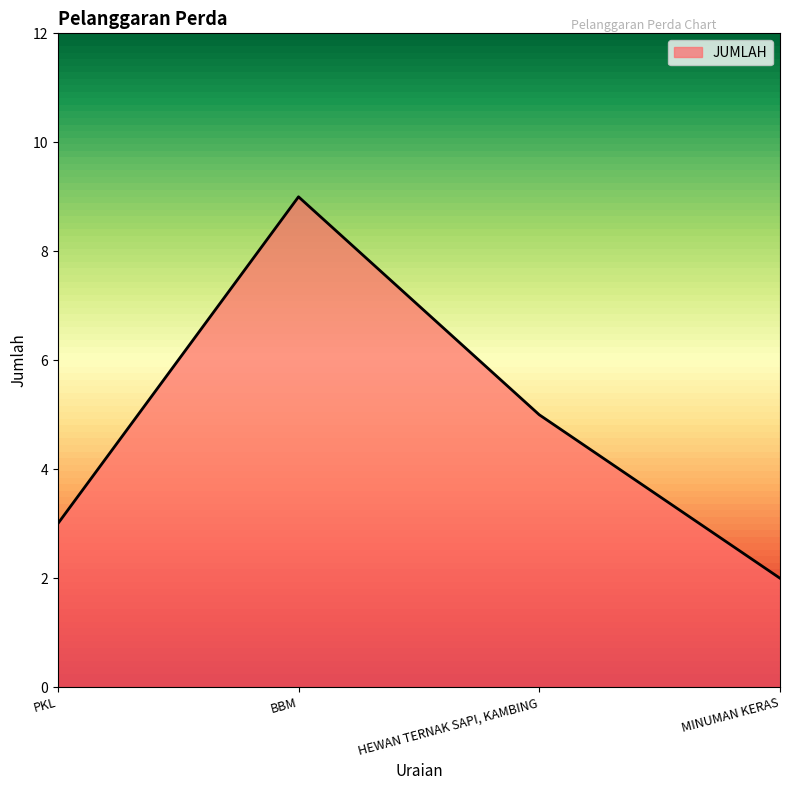

List the labels in order of value, smallest first.

MINUMAN KERAS, PKL, HEWAN TERNAK SAPI, KAMBING, BBM